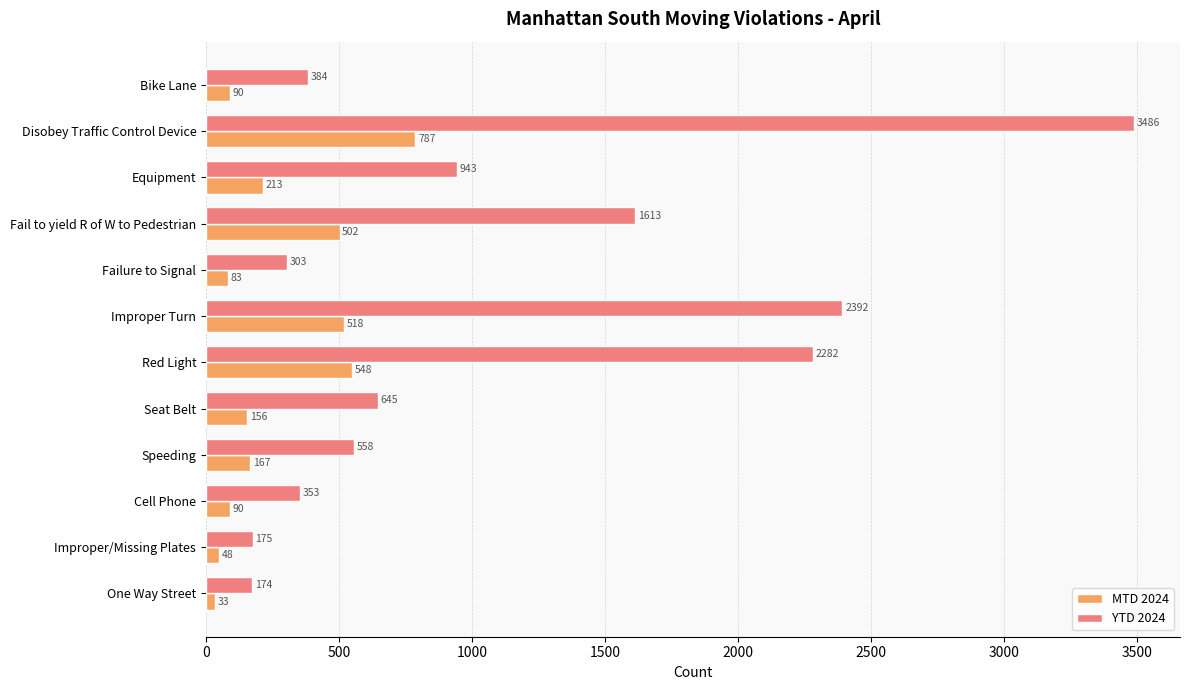

What is the minimum value shown in the chart?

33